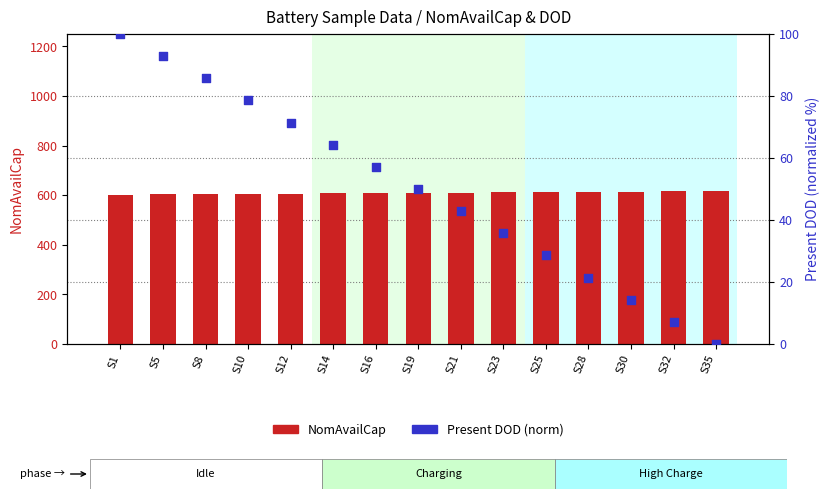

Which series has the widest spread of Y values?

Present DOD (norm)